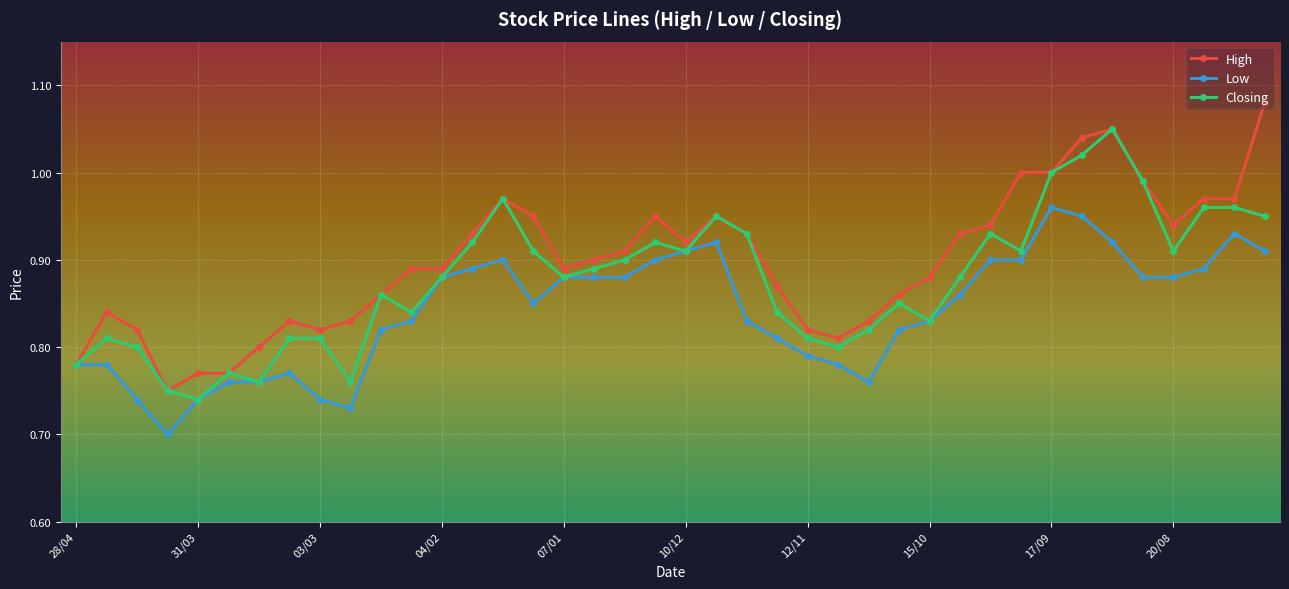

How many data points does each series have?

40